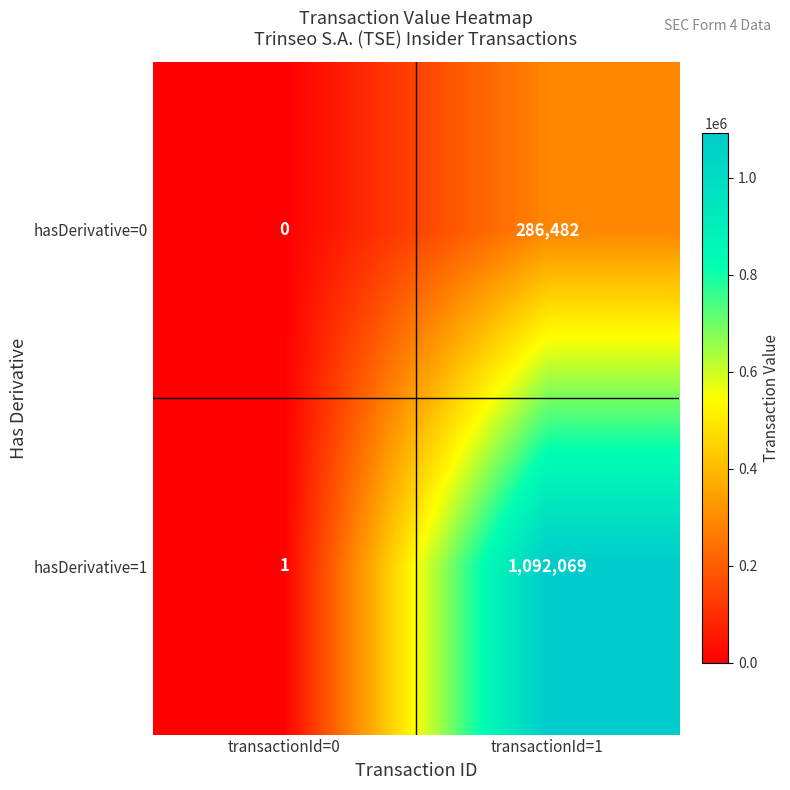

Between transactionId=0 and transactionId=1, which series saw the biggest shift?

hasDerivative=1